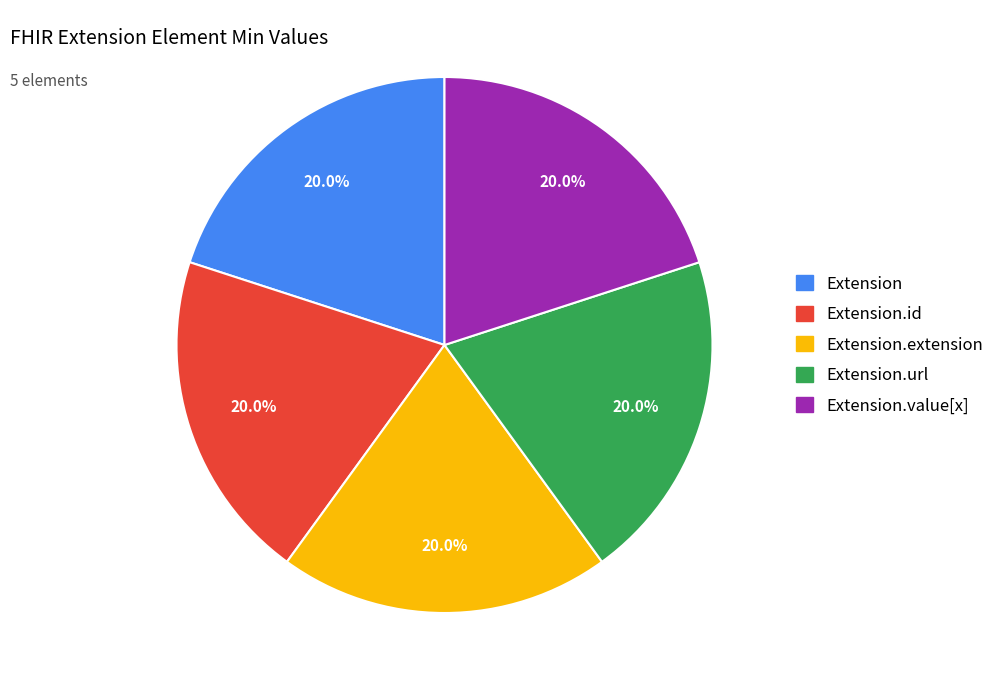

Is there a majority slice in this chart?

No